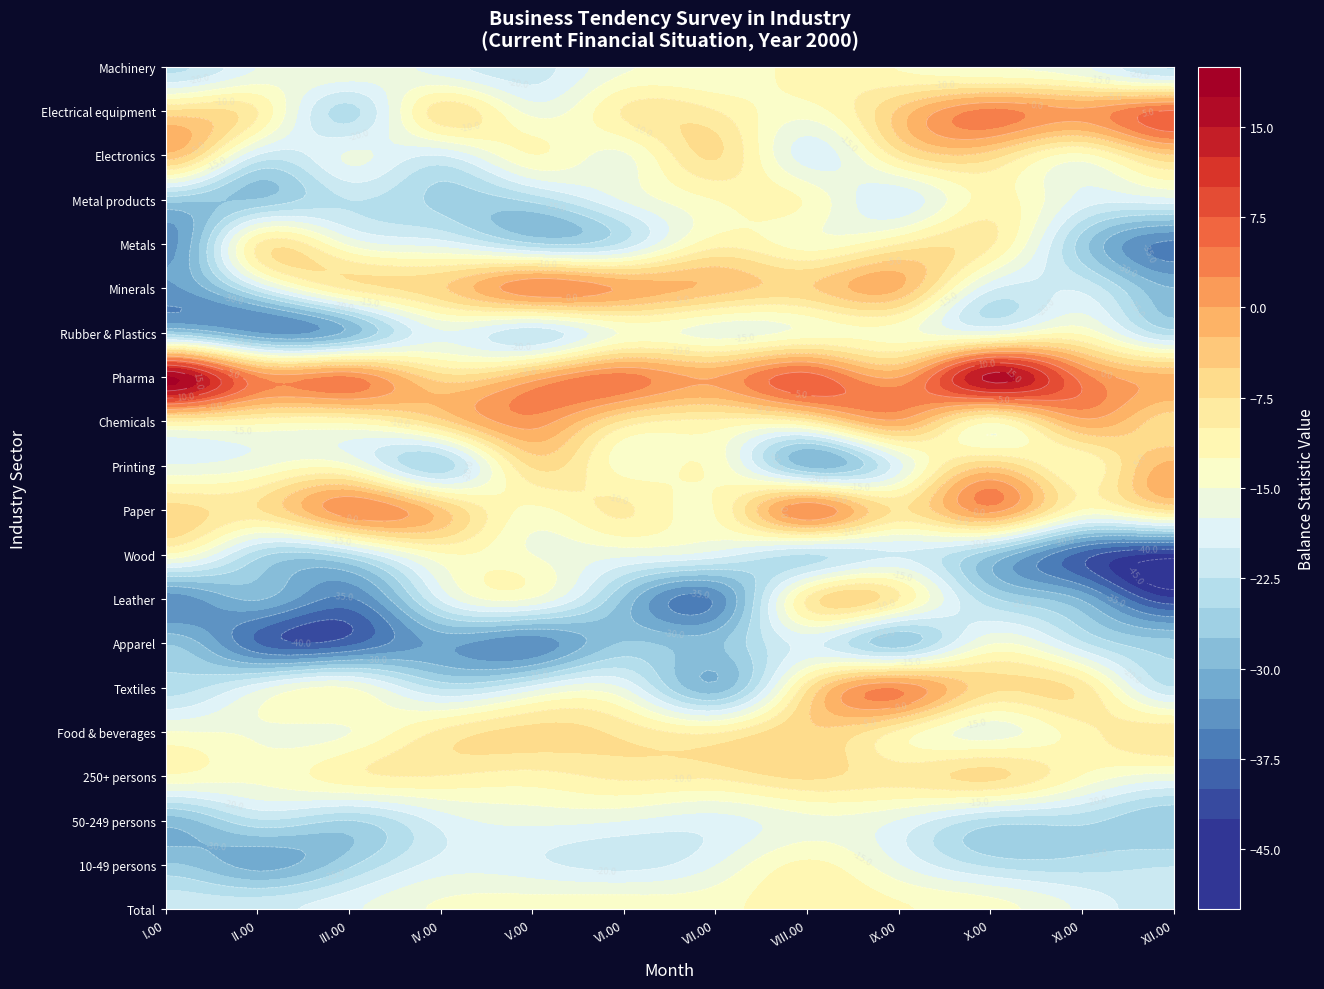

What is the total value across all series at XII.00?

-378.6